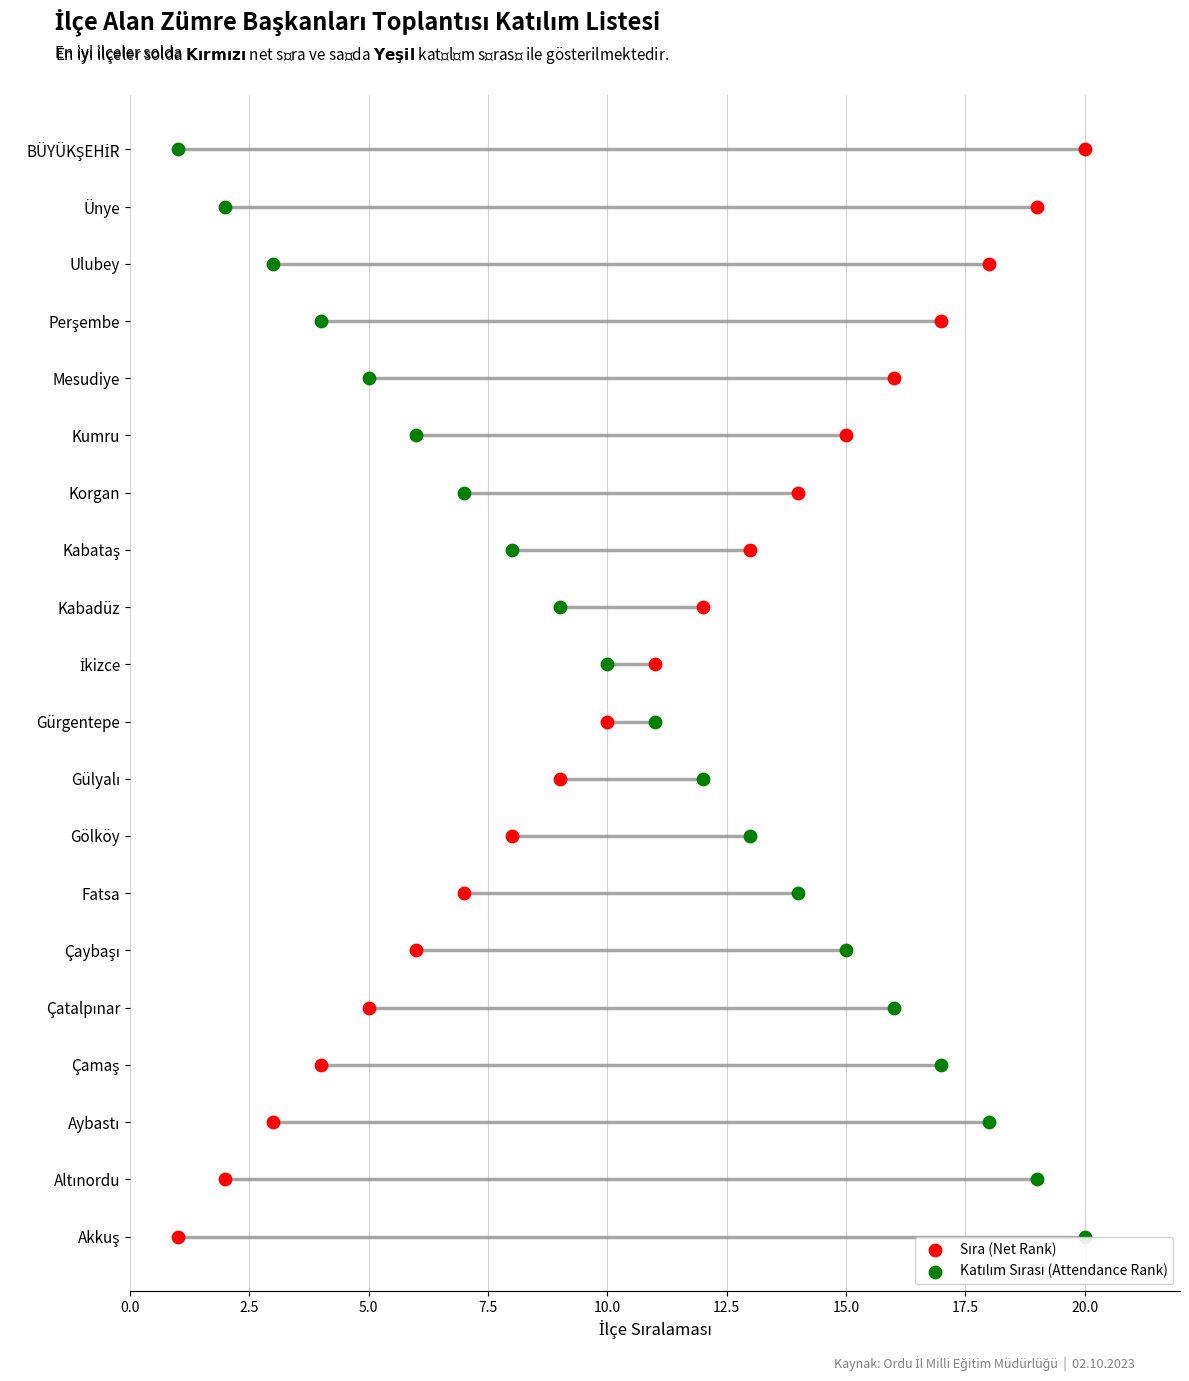

Is the value of Sıra (Net Rank) at 17.5 greater than the value of Katılım Sırası (Attendance Rank) at 16?

No